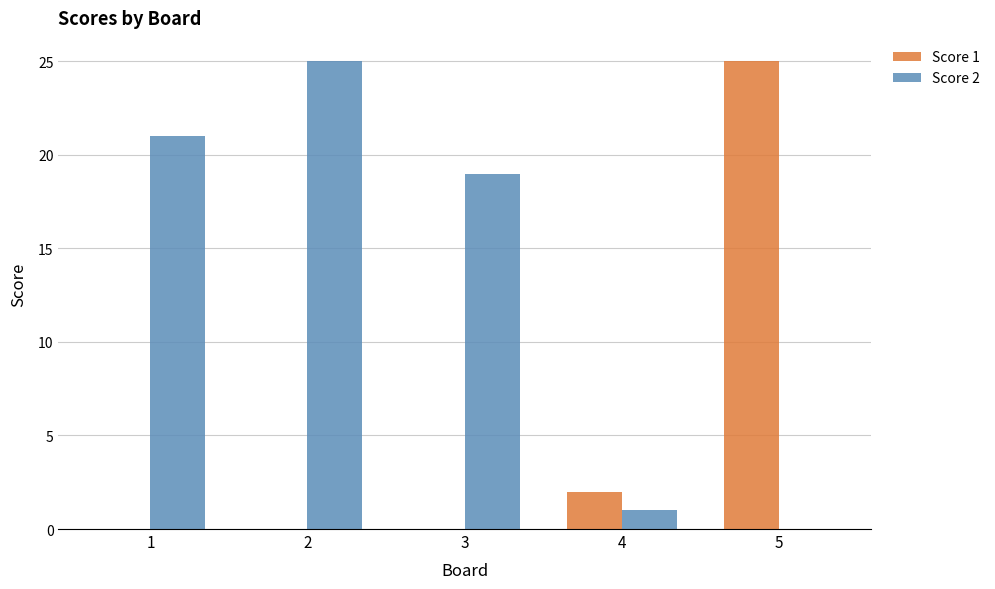

What is the sum of the Score 2 values at 1 and 2?

46